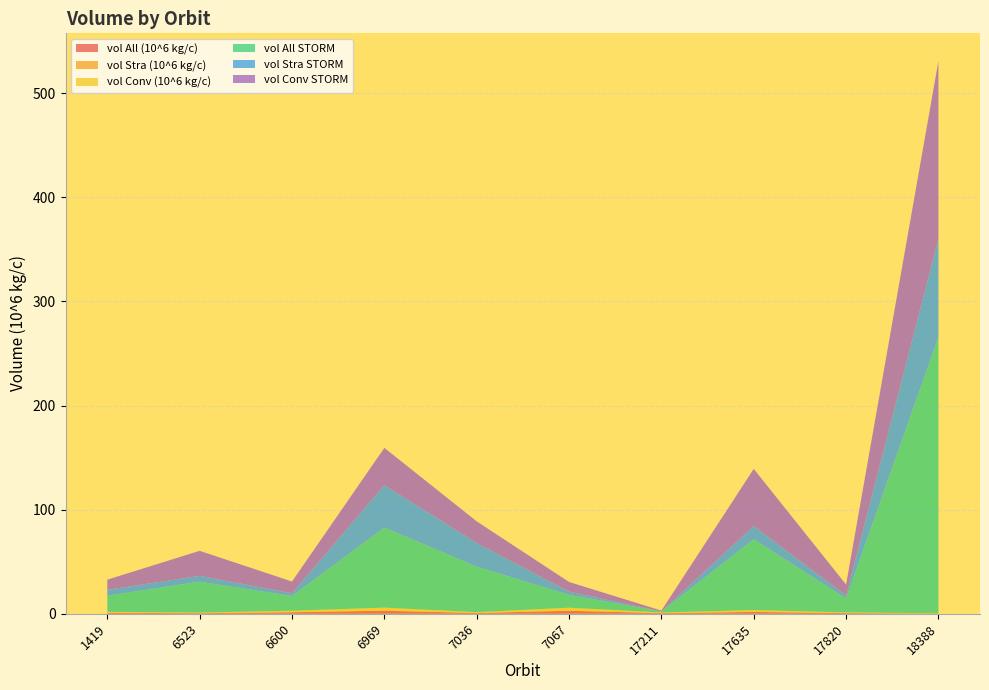

Reading right to left, what are all the values shown in this chart?

vol All (10^6 kg/c): 0.2	0.7	1.8	0.6	2.9	0.8	3.0	1.5	0.6	0.9
vol Stra (10^6 kg/c): 0.0	0.0	0.0	0.0	0.0	0.0	0.0	0.0	0.0	0.0
vol Conv (10^6 kg/c): 0.2	0.7	1.8	0.6	2.9	0.8	3.0	1.5	0.6	0.9
vol All STORM: 265.3	13.4	68.0	0.9	12.4	43.7	76.8	14.1	29.7	15.5
vol Stra STORM: 94.5	2.6	12.8	0.2	3.0	22.7	40.8	2.7	5.6	5.7
vol Conv STORM: 170.6	10.7	54.9	0.7	9.3	20.8	35.8	11.3	24.0	9.8